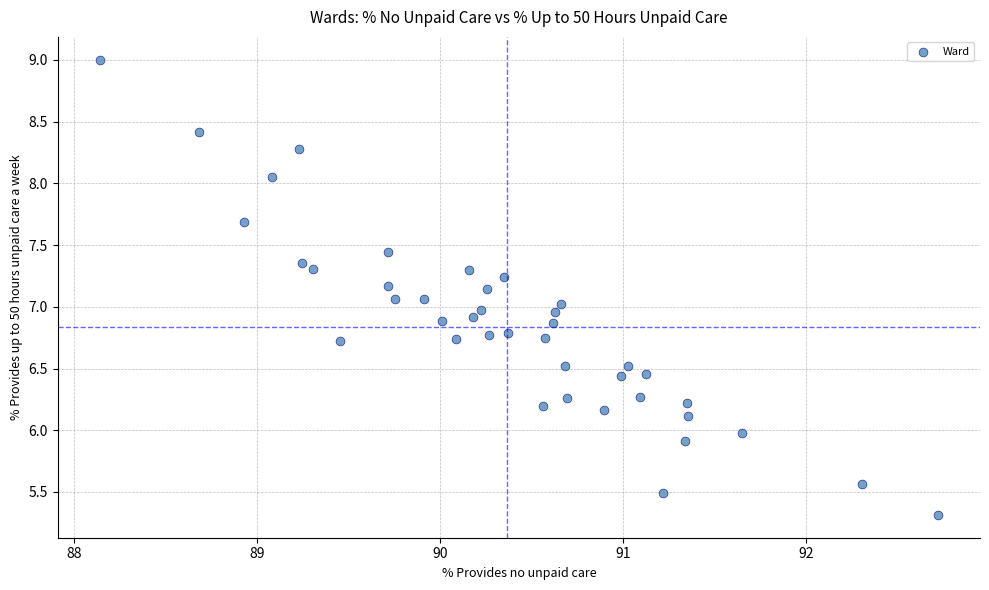

What is the range of X values (max minus min)?

4.6